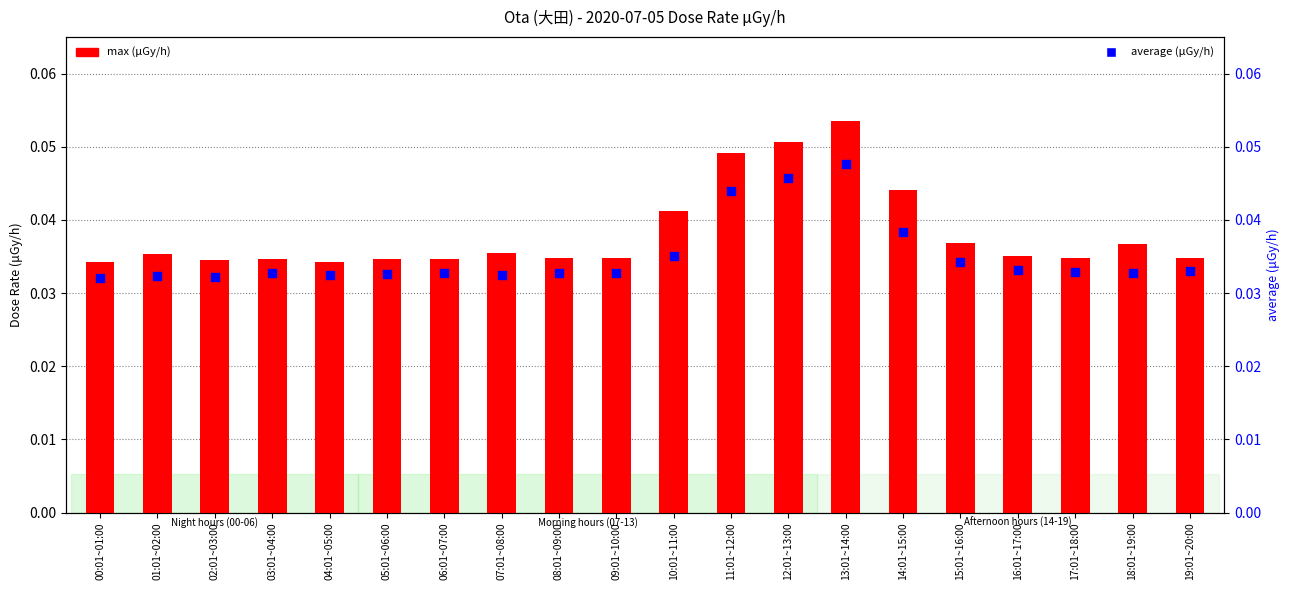

At which category is the sum across all series the highest?

13:01~14:00